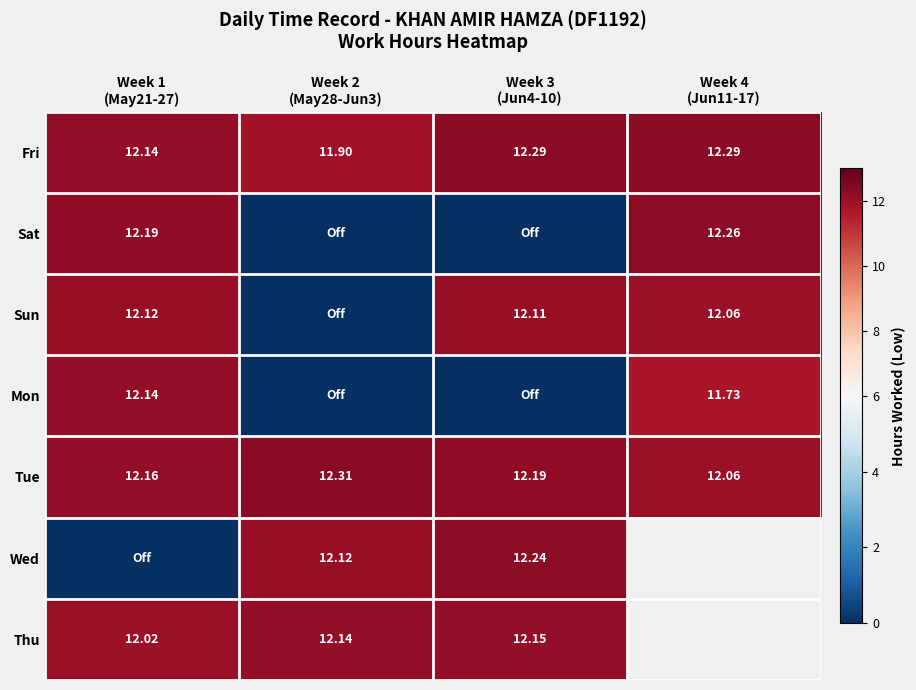

Which series has the largest range (max minus min)?

Sat